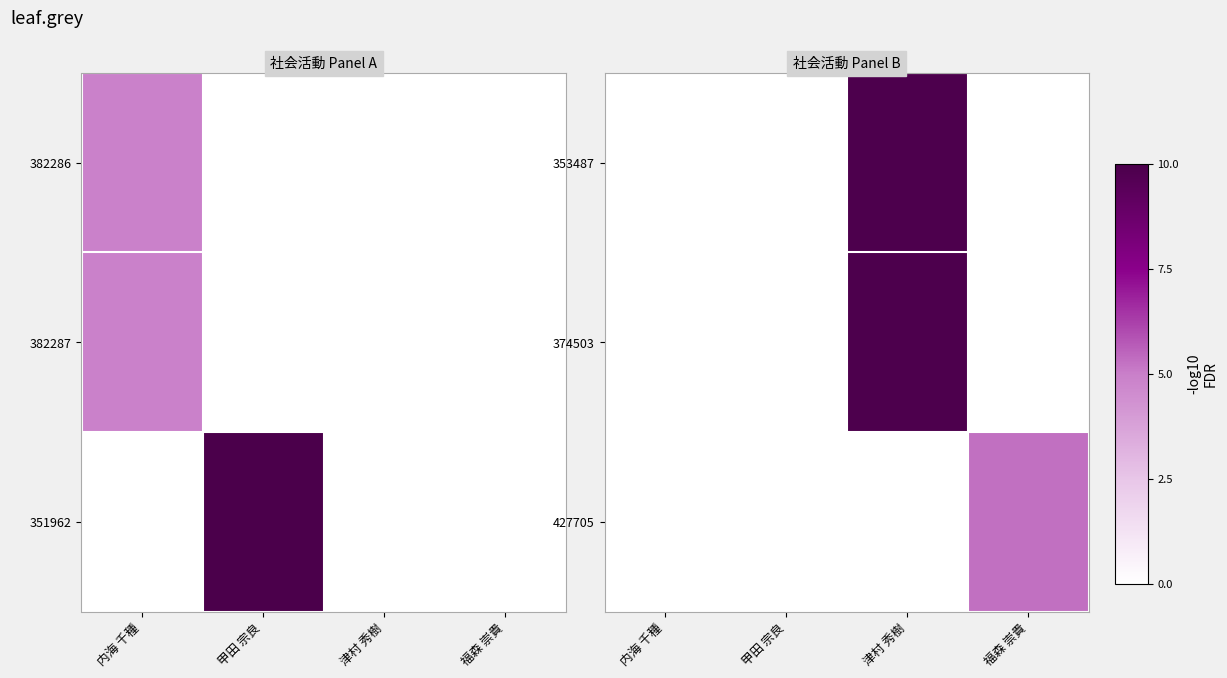

How many distinct data groups are displayed?

3